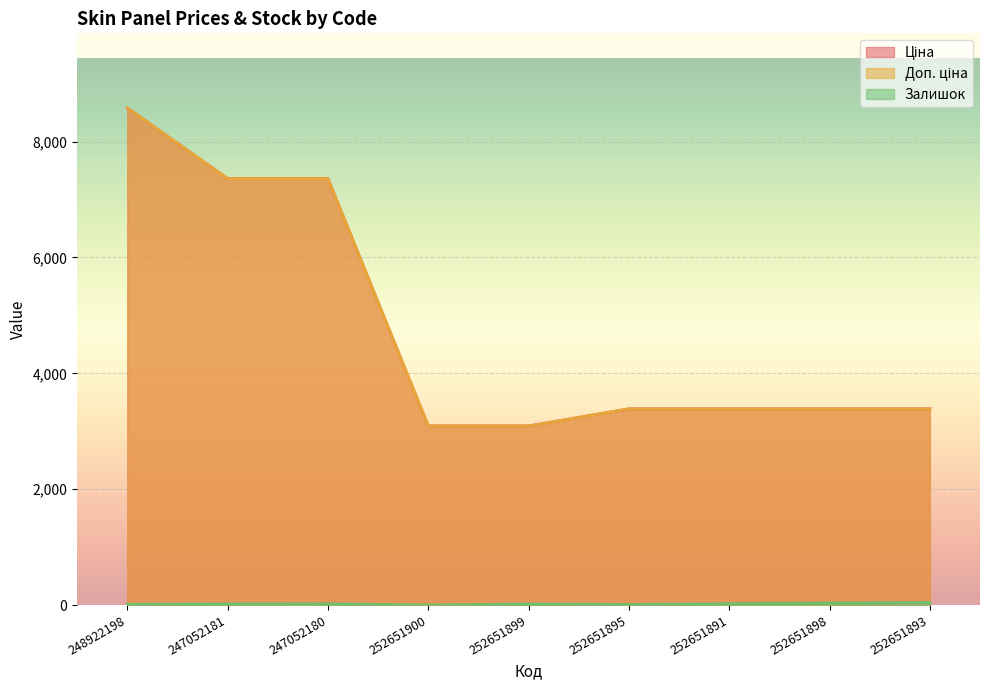

Which label corresponds to the smallest value in the chart?

252651900